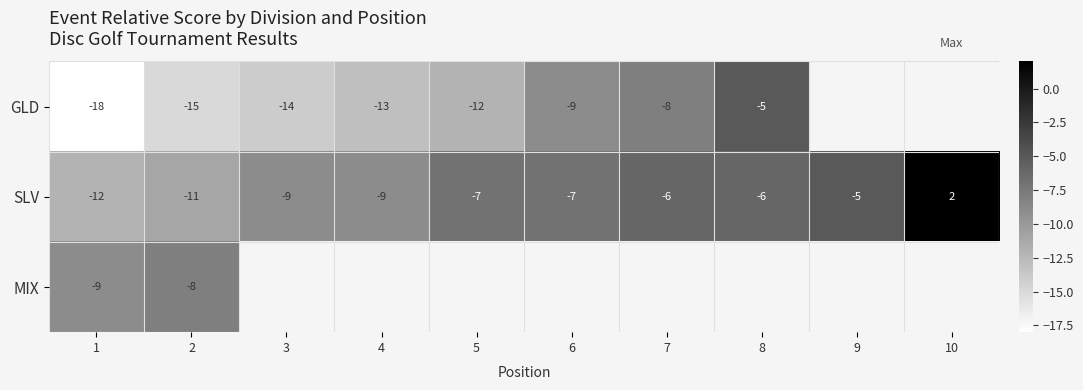

At which label does SLV first exceed -7?

7